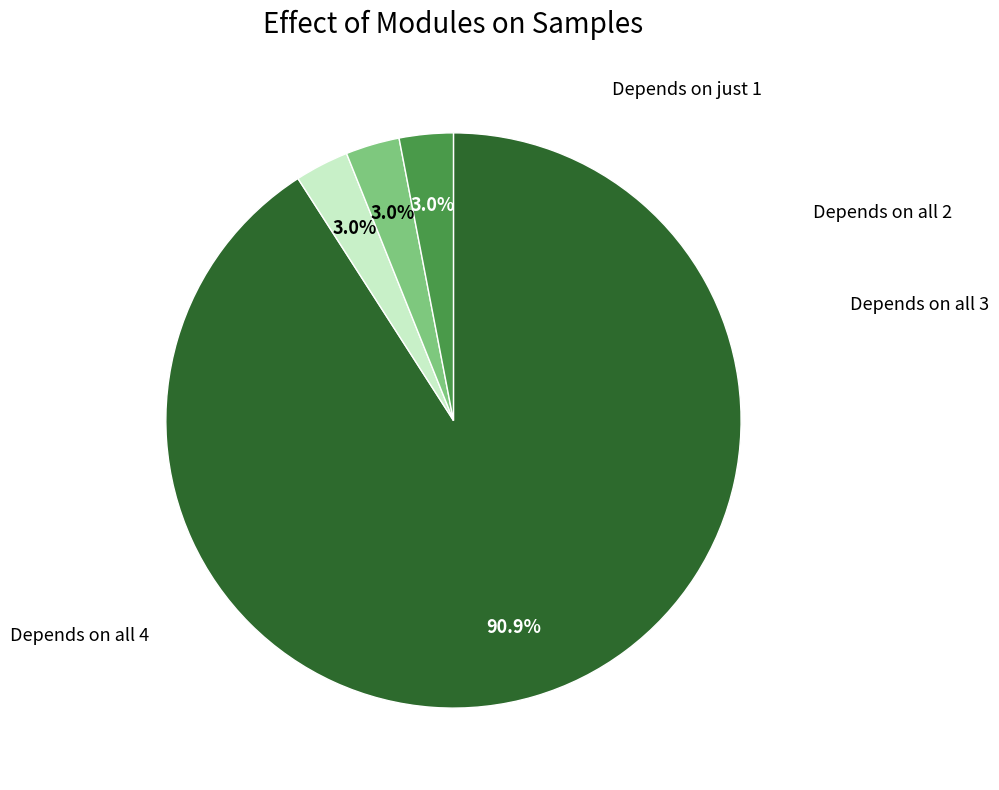

Is there a majority slice in this chart?

Yes